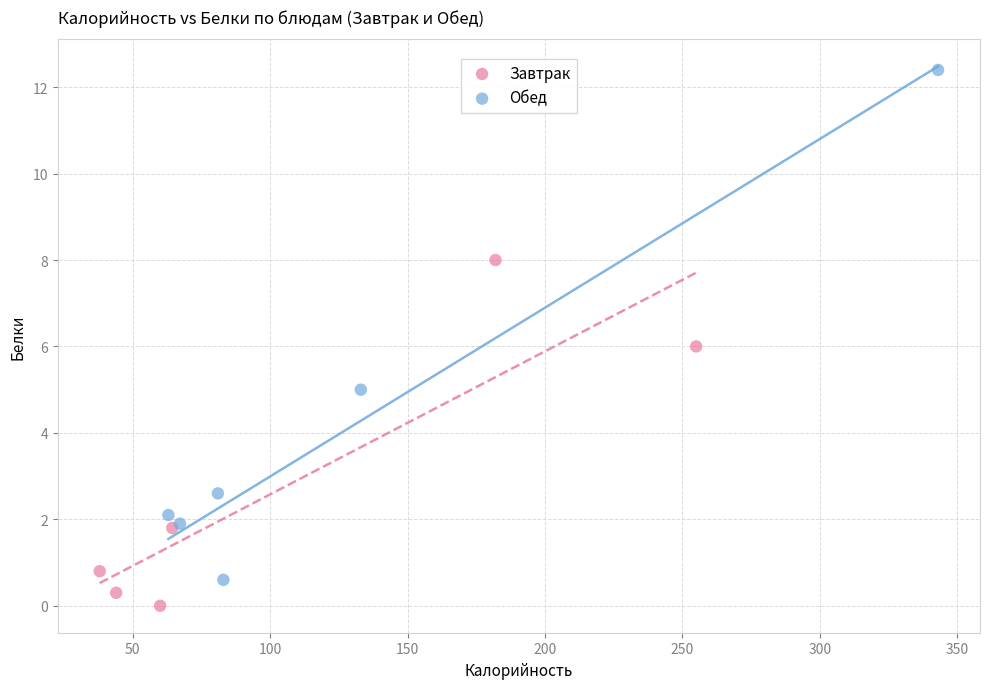

Which series has the largest Y range (max minus min)?

Обед